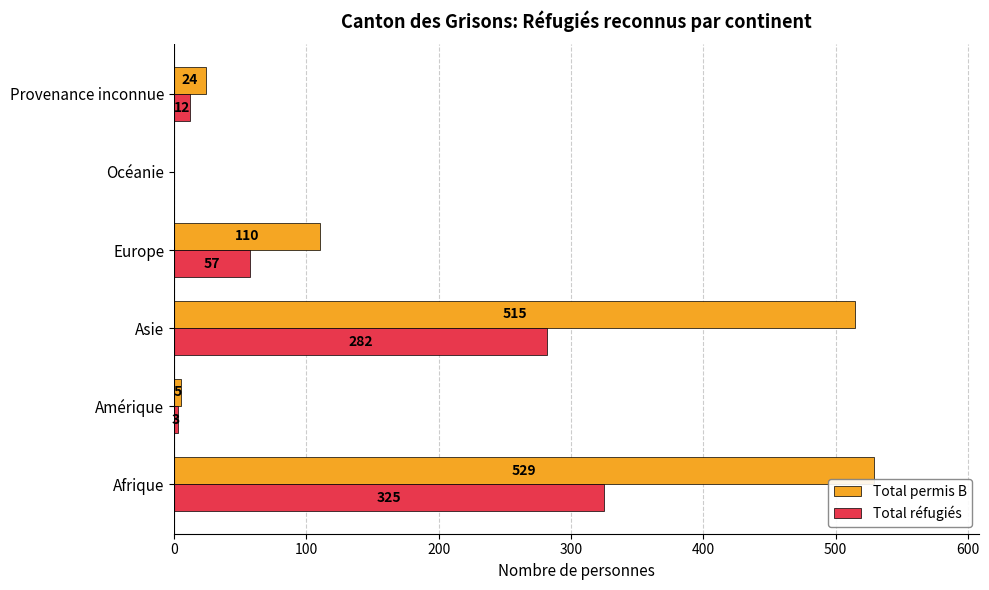

Which series has the largest range (max minus min)?

Total permis B